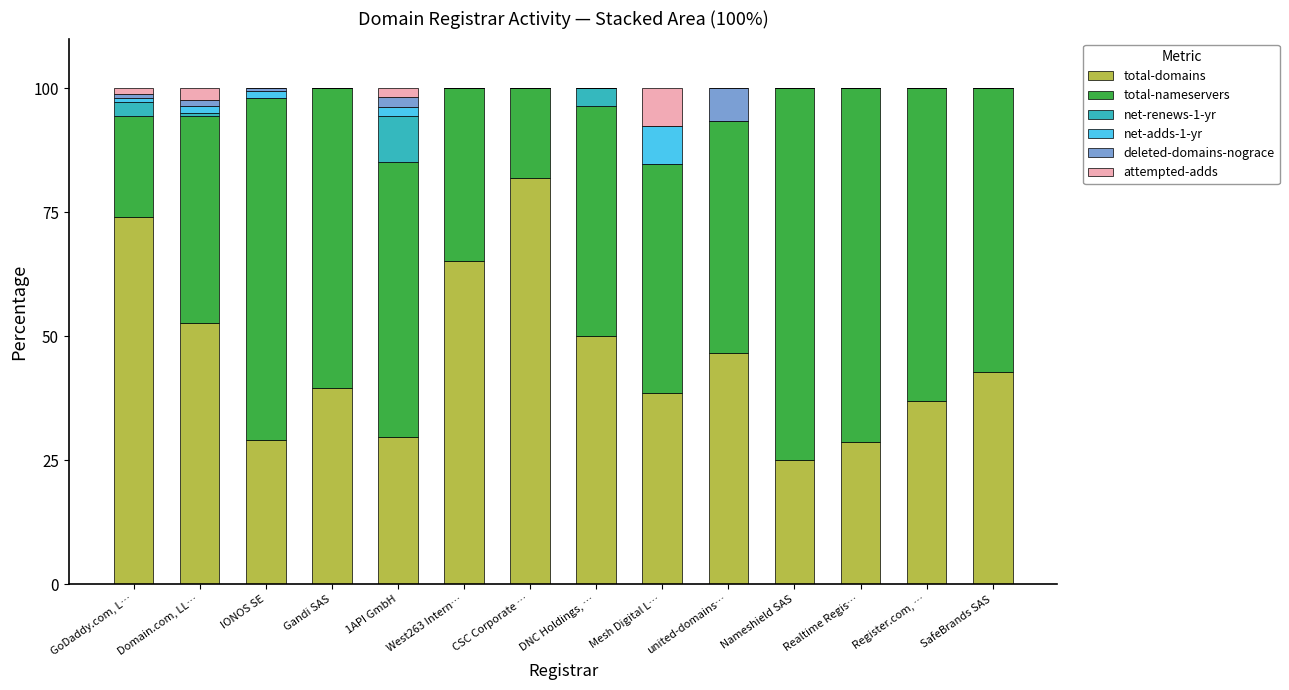

What is the highest value of the total-domains series?

81.8